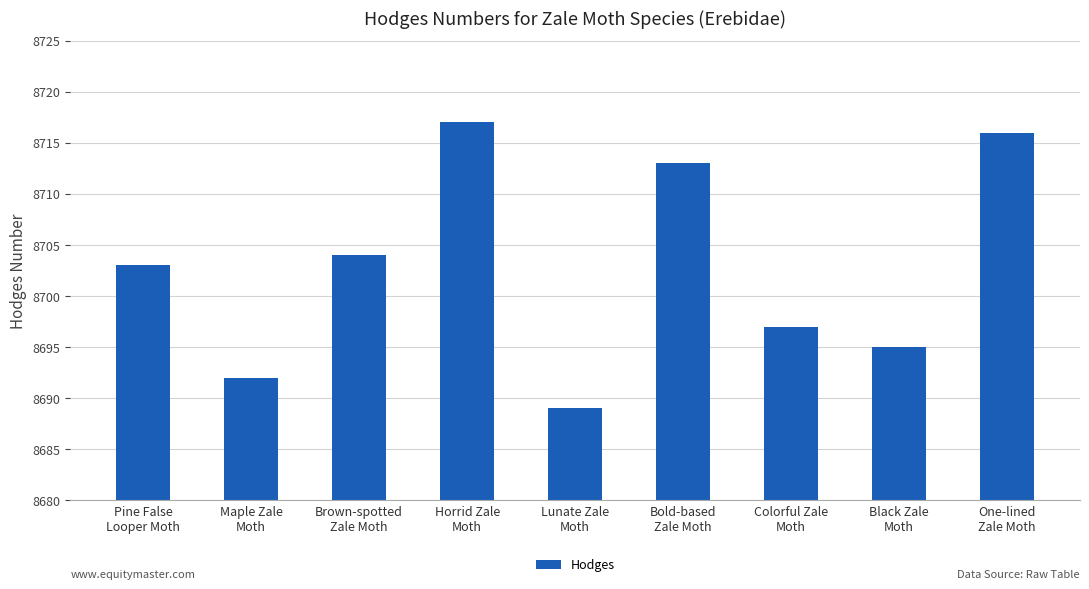

Count the number of data series in this chart.

1